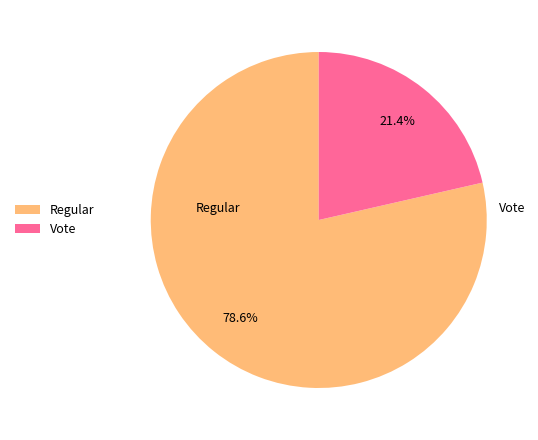

What is the smallest slice in the pie chart?

Vote